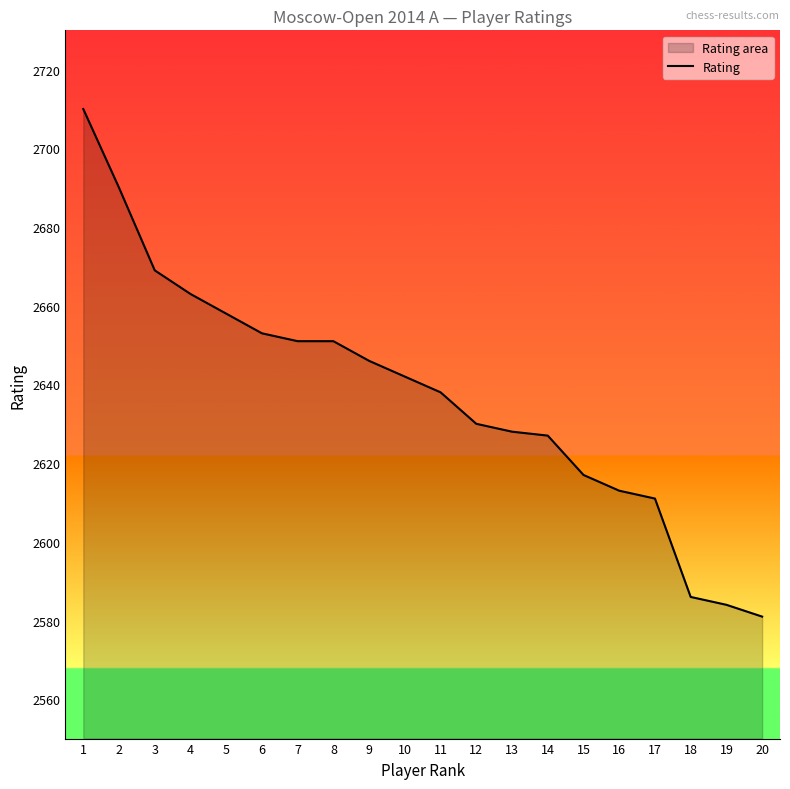

List the labels in order of value, largest first.

1, 2, 3, 4, 5, 6, 7, 8, 9, 10, 11, 12, 13, 14, 15, 16, 17, 18, 19, 20